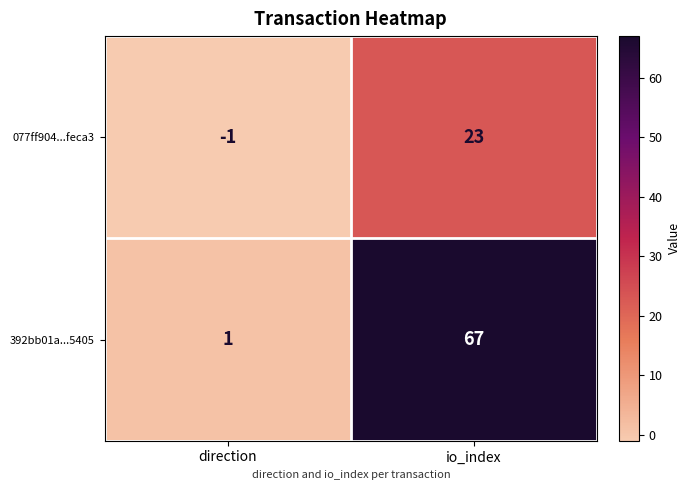

Reading right to left, list all the values displayed in this chart.

077ff904...feca3: io_index=23	direction=-1
392bb01a...5405: io_index=67	direction=1